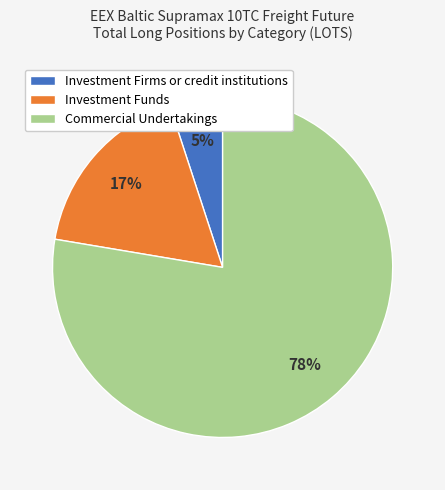

The Investment Firms or credit institutions slice represents 5% of the pie. True or false?

True